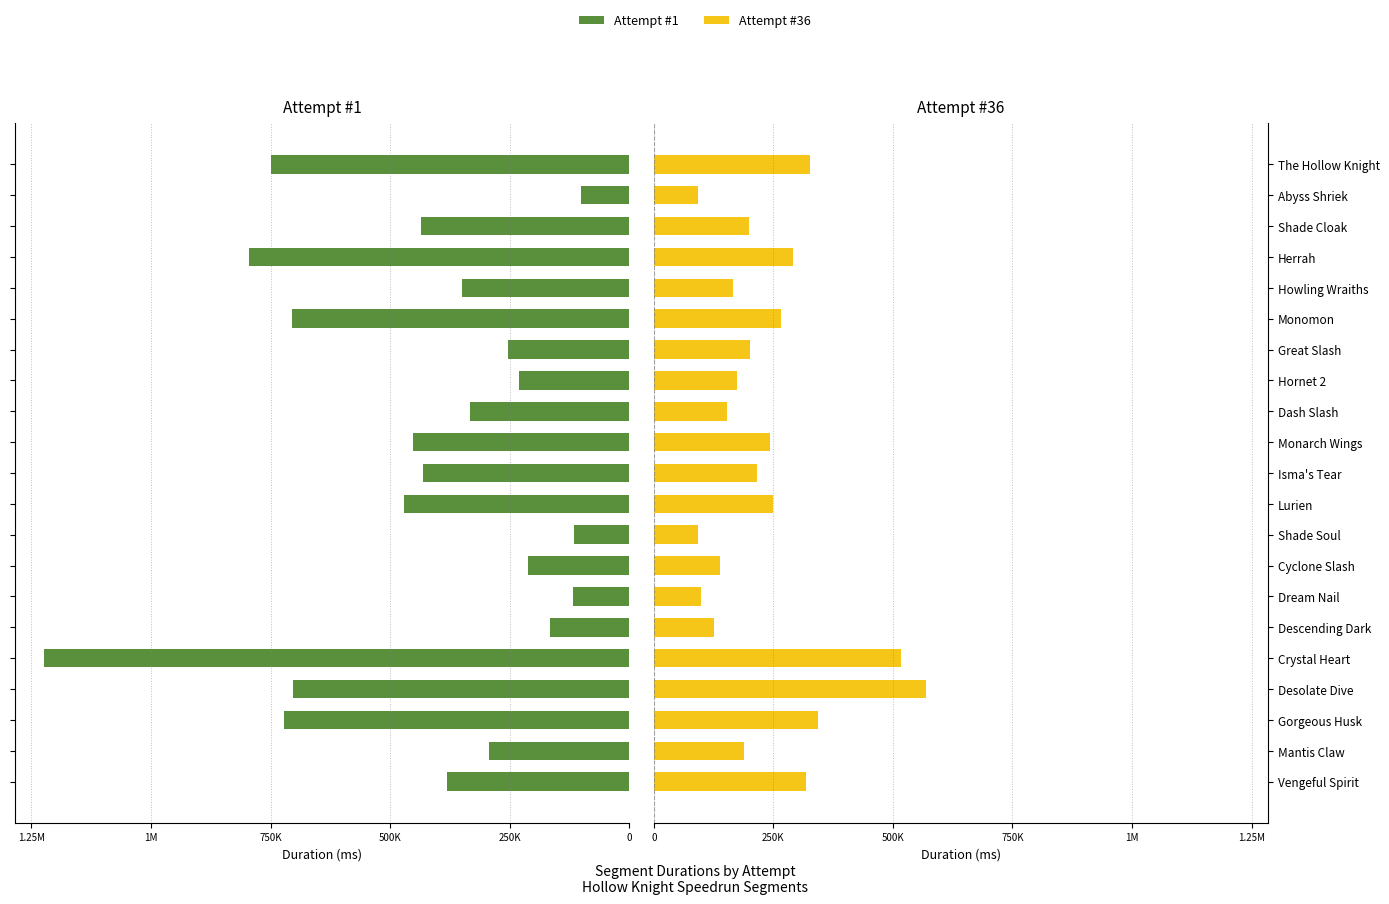

Which series has the widest spread of values?

Attempt #1